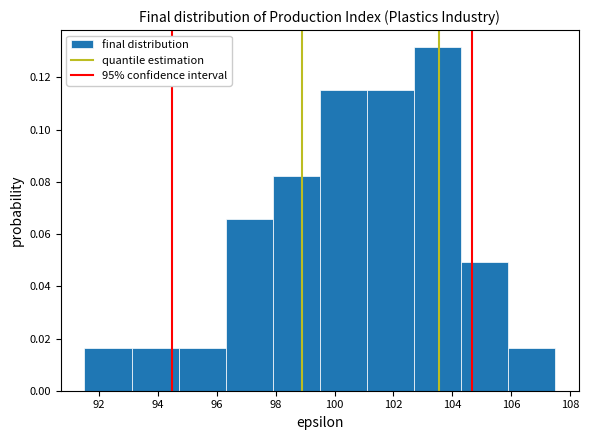

What is the height of the bar covering 104.3 to 105.9 on the x-axis? Neither the bar edges nor the heights are printed on the chart, so give them approximately, as read against the axes.

0.050